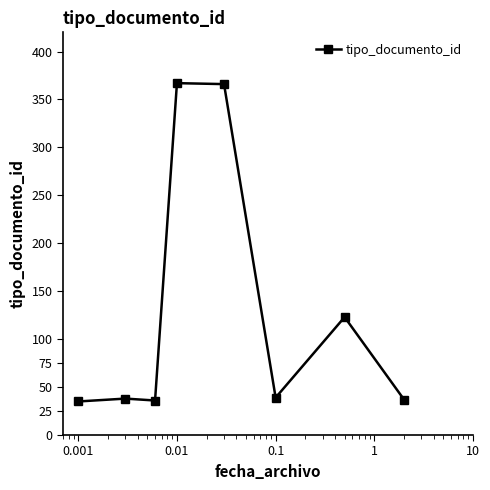

What is the maximum value shown in the chart?

367